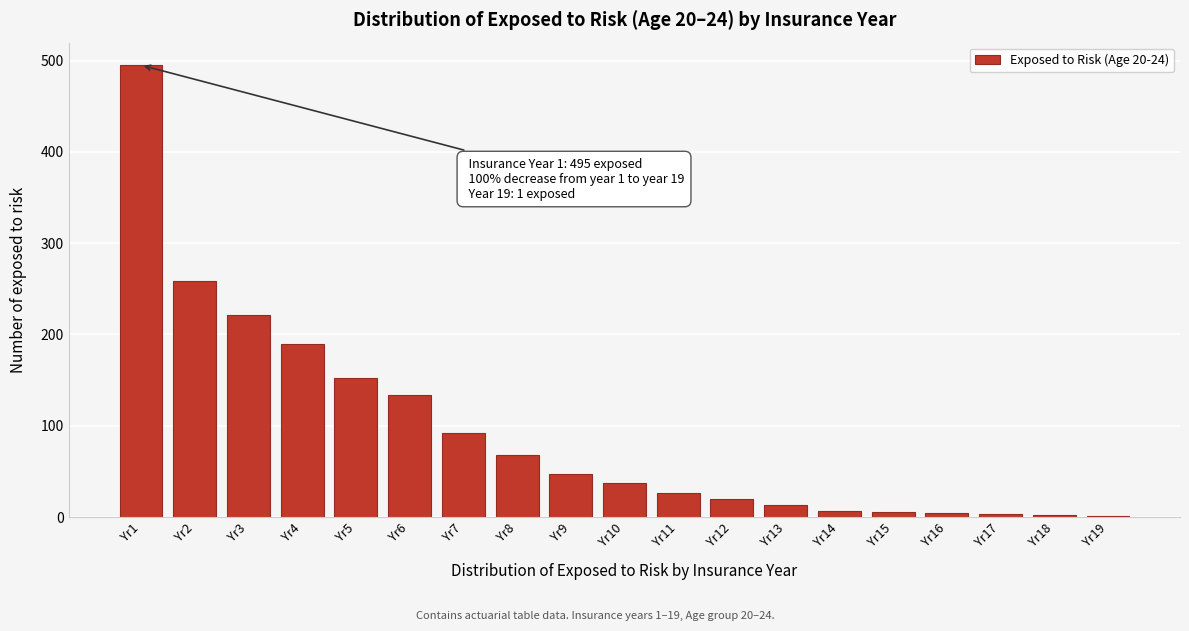

The value at Yr8 is 68. True or false?

True